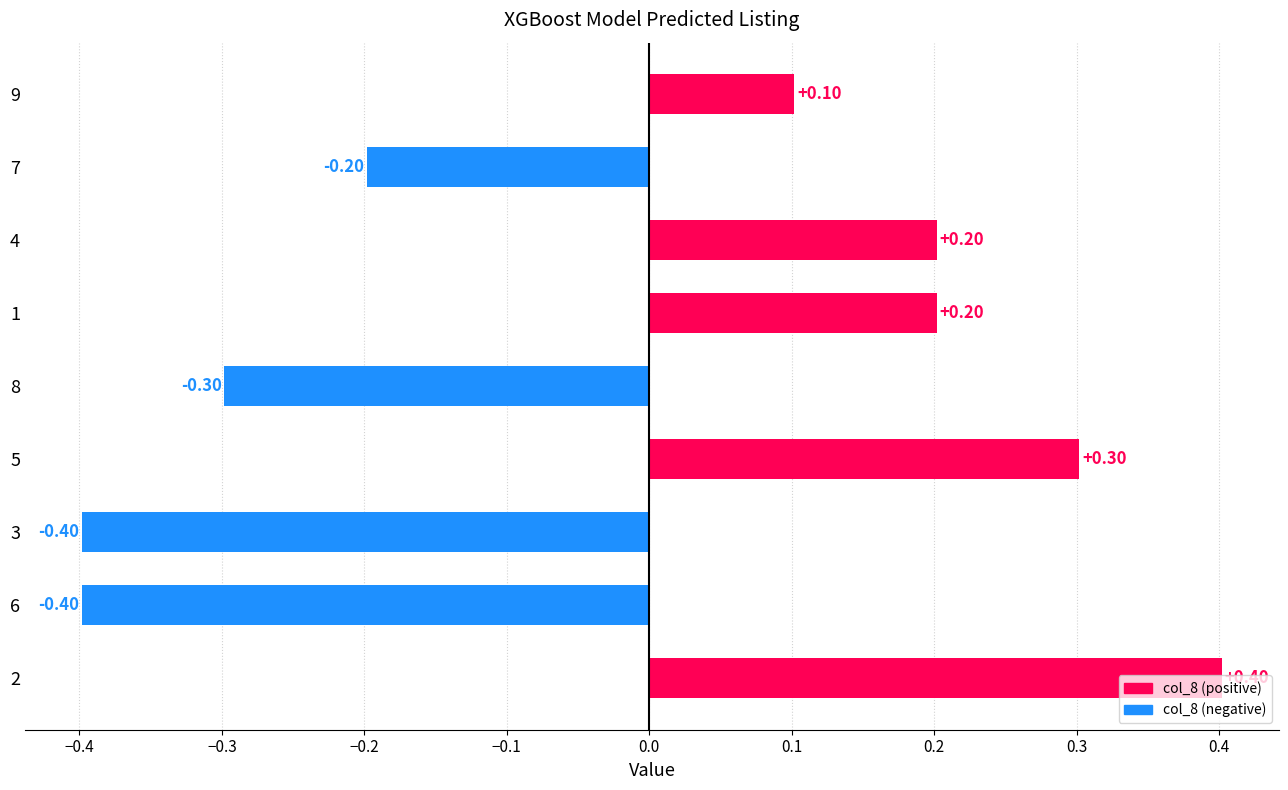

What is the change in value from 5 to 7?

-0.5